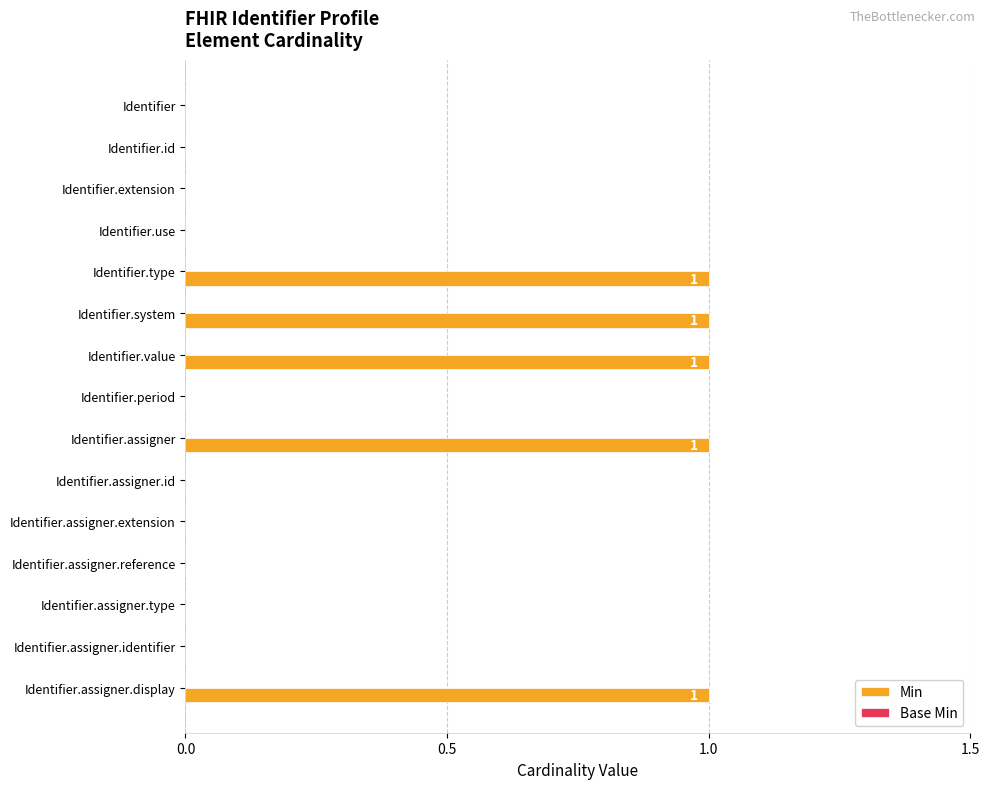

What is the change in value from Identifier.extension to Identifier.assigner?

+1